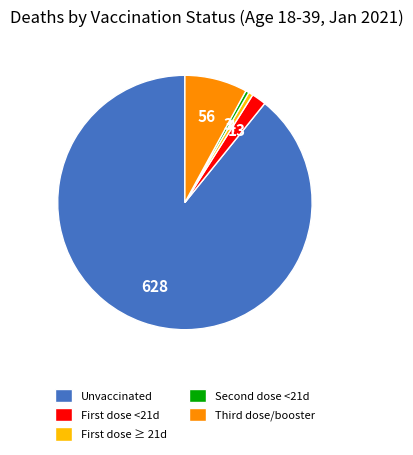

Count the number of slices in the pie.

5